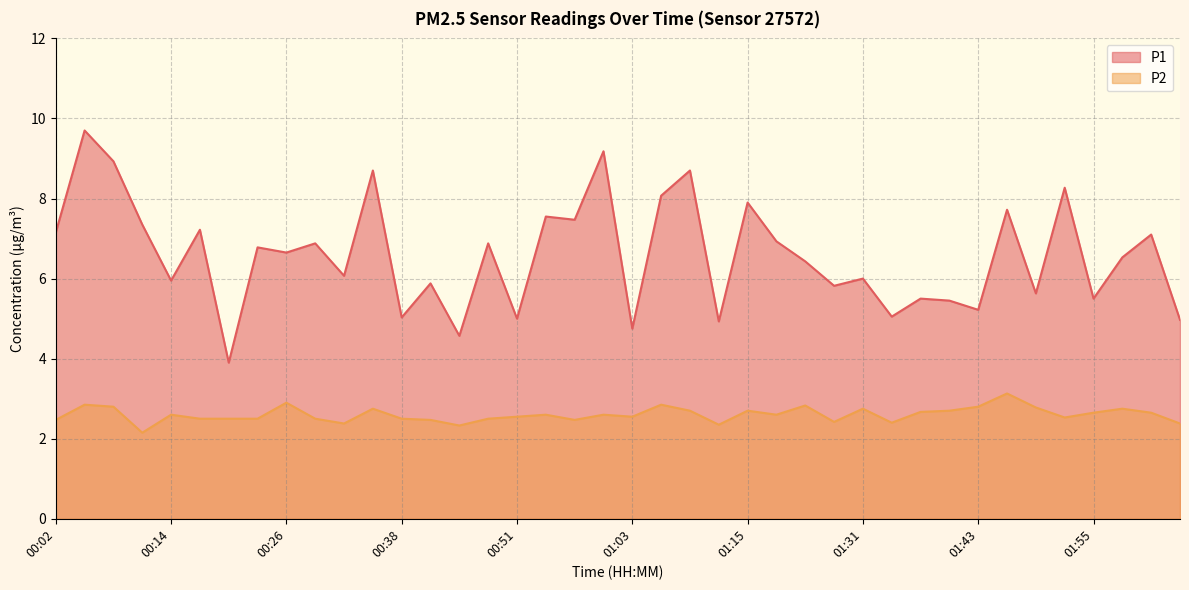

Is the value of P1 at 01:58 greater than the value of P2 at 01:49?

Yes